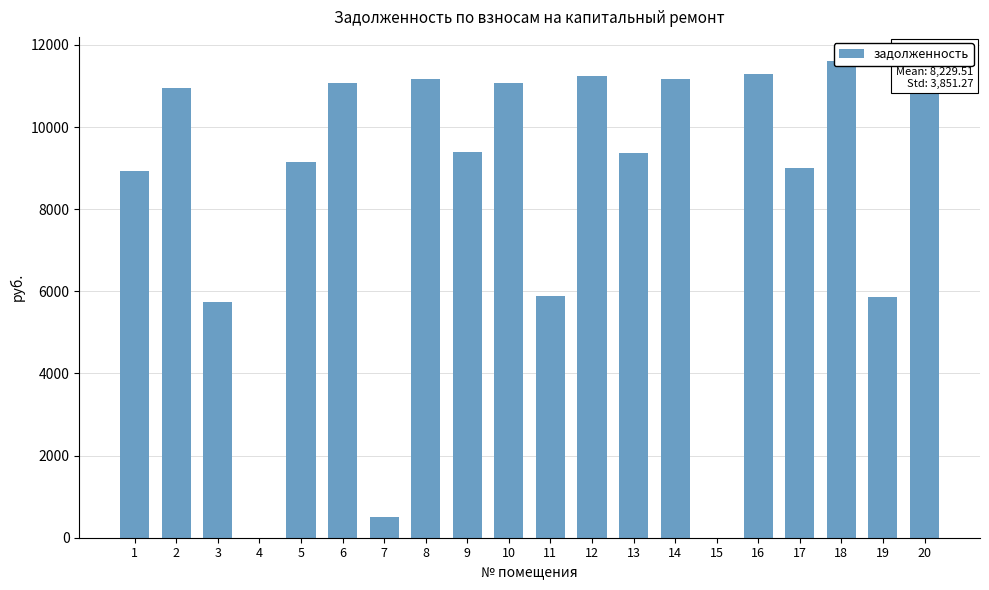

What is the sum of all values?

164590.2